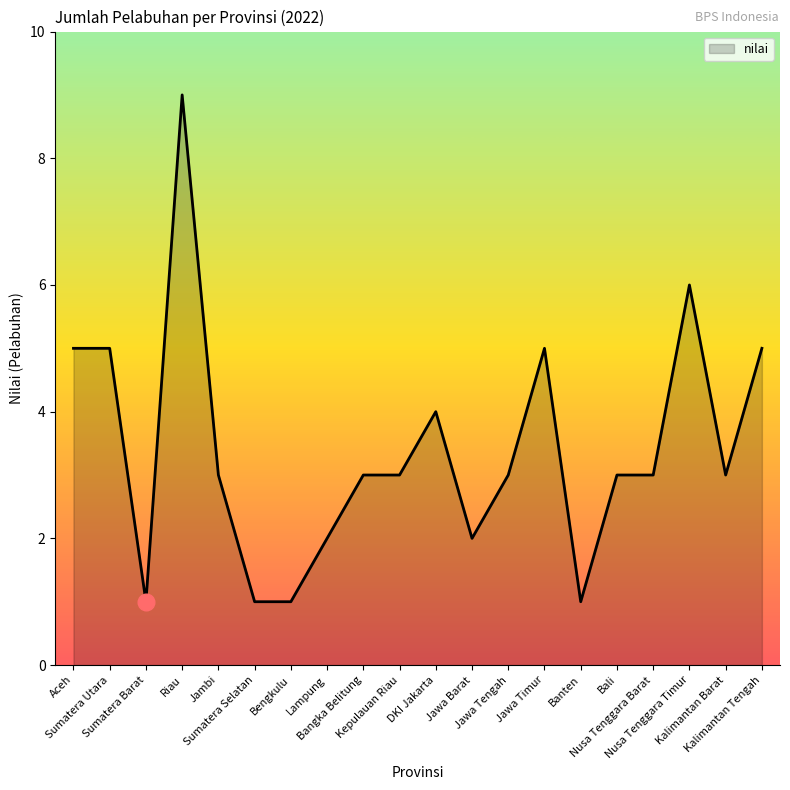

What is the change in value from Sumatera Utara to Banten?

-4